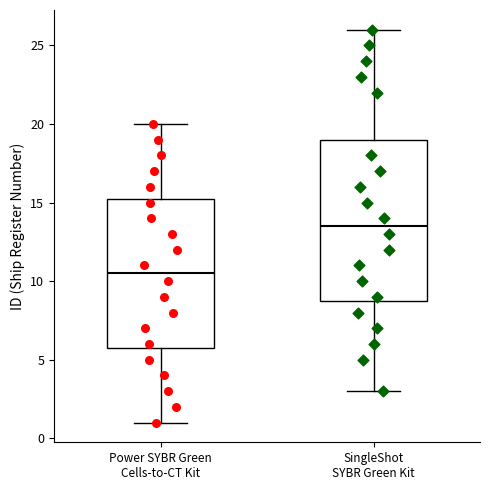

Which box is the tallest, from its lower edge to its upper edge?

SingleShot SYBR Green Kit